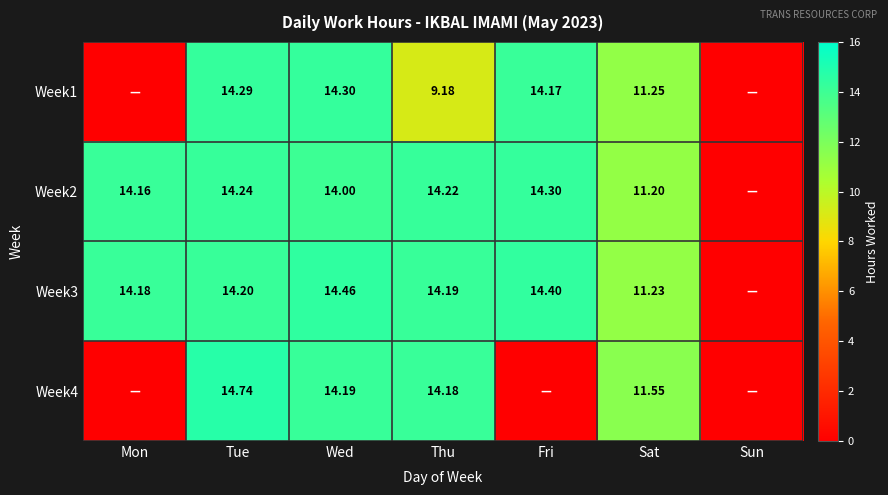

Which series has the largest total across all categories?

Week3